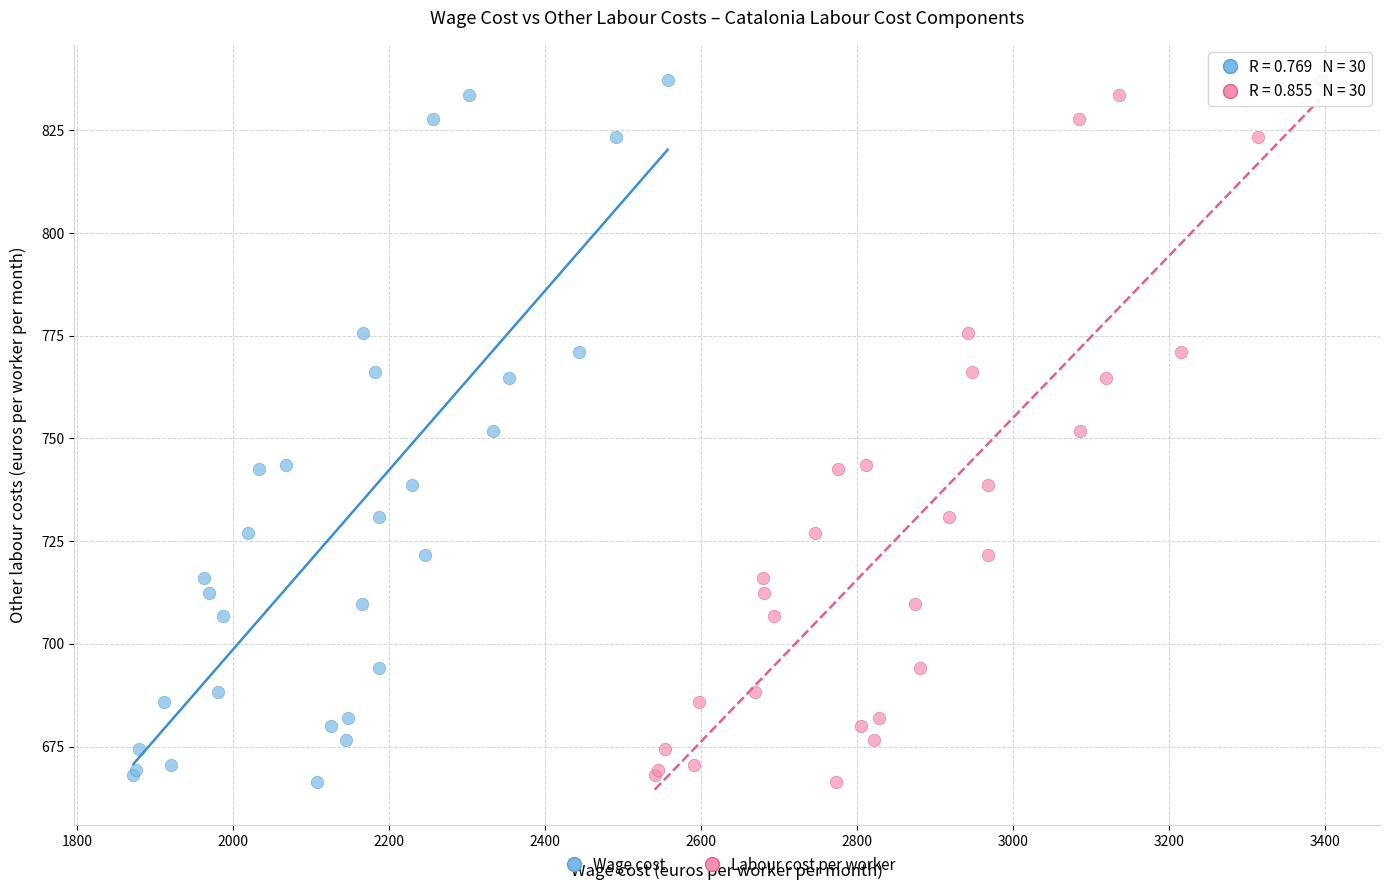

What are all the series names shown in the legend?

Wage cost, Labour cost per worker